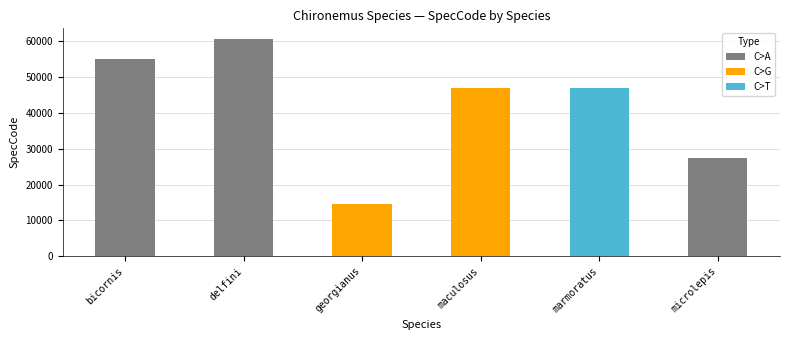

Which category has the highest value across all series?

delfini